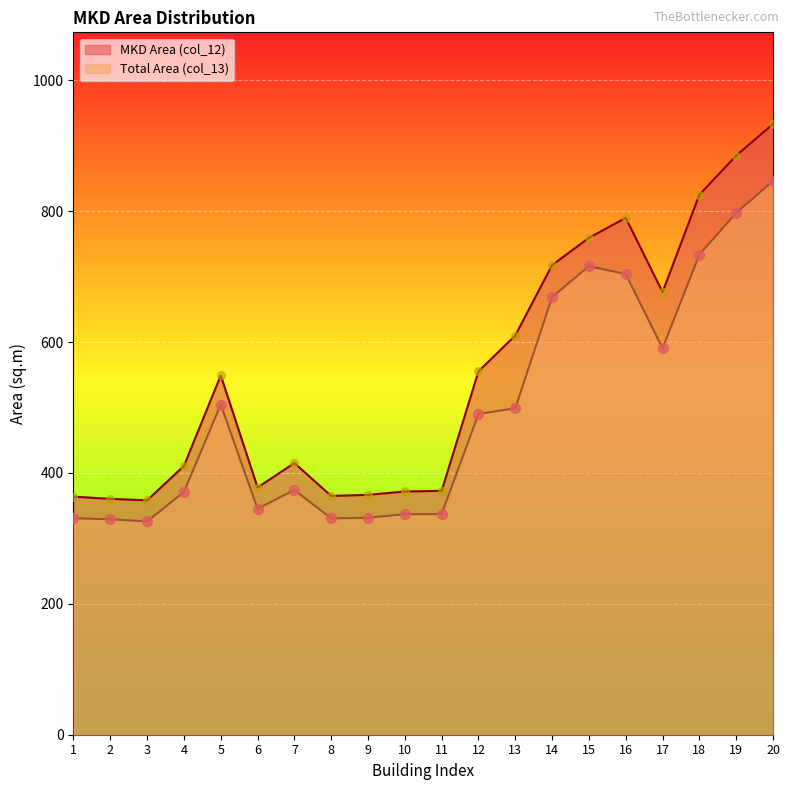

Is the value of MKD Area (col_12) at 1 greater than the value of Total Area (col_13) at 15?

No